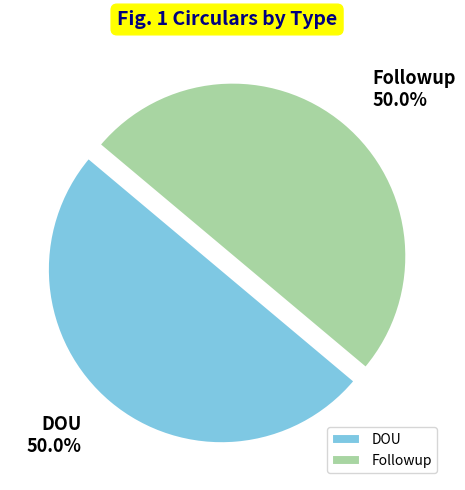

How many slices are in this pie chart?

2